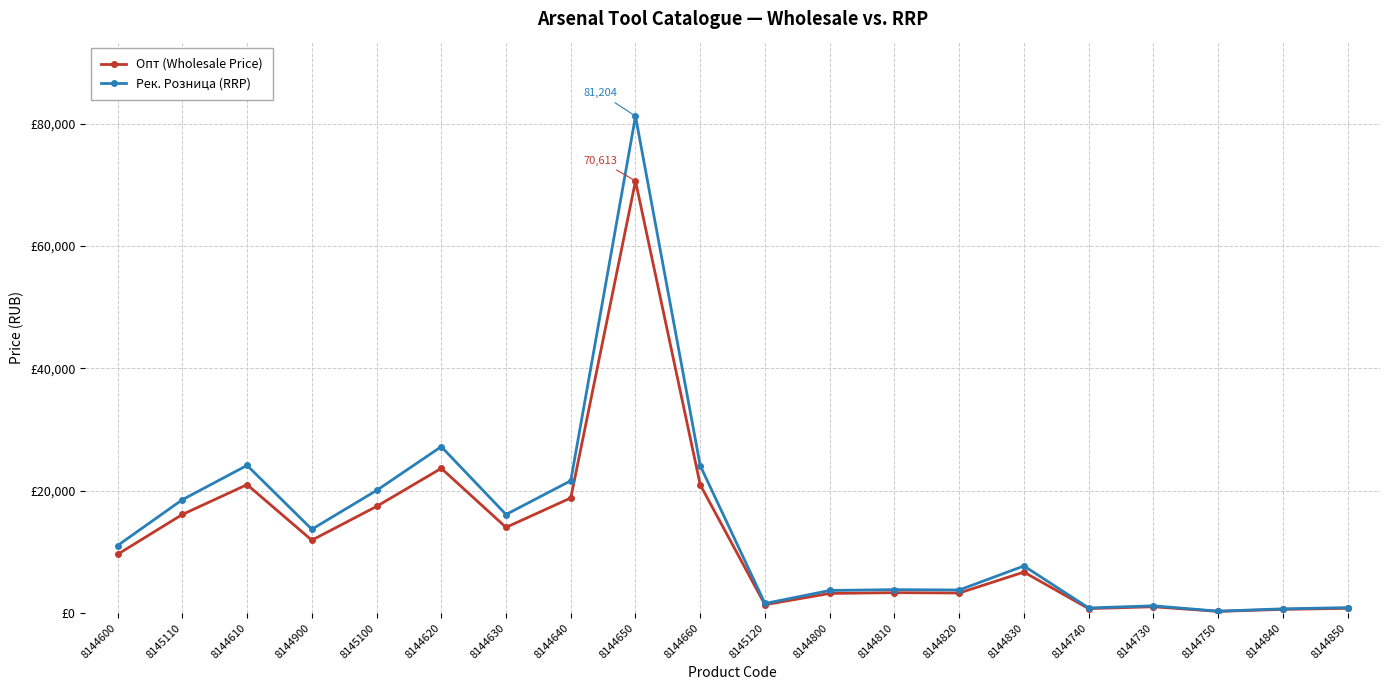

What are all the series names shown in the legend?

Опт (Wholesale Price), Рек. Розница (RRP)